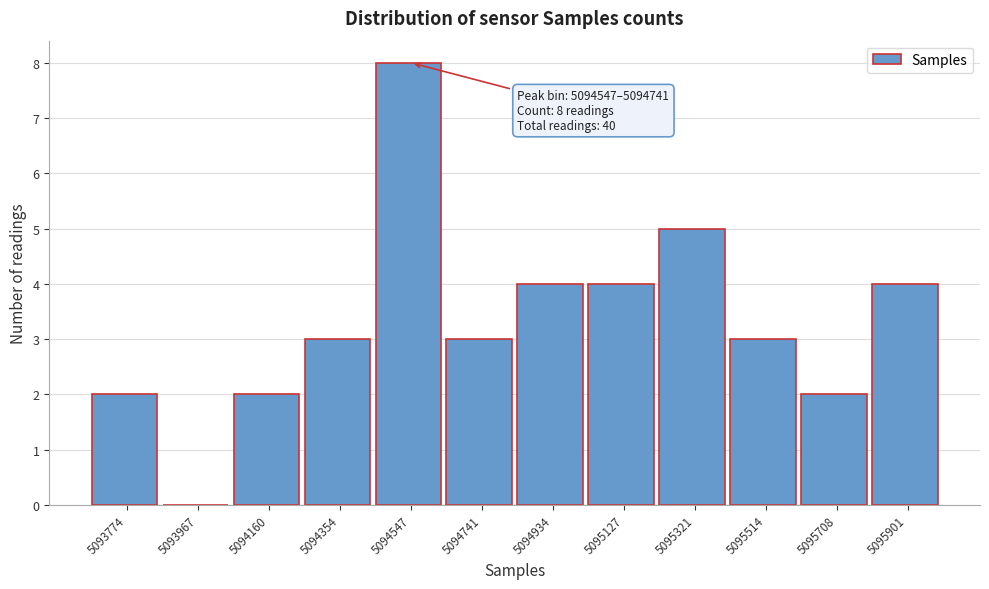

Reading left to right, list all the values displayed in this chart.

5093774=2	5093967=0	5094160=2	5094354=3	5094547=8	5094741=3	5094934=4	5095127=4	5095321=5	5095514=3	5095708=2	5095901=4